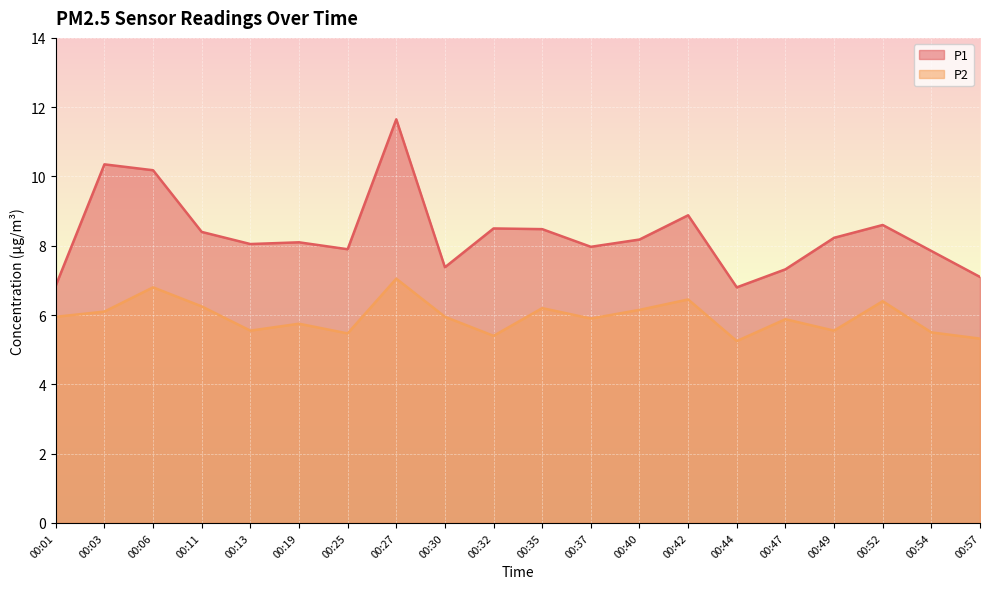

True or false: P2 has more than 0 interior local peaks.

True